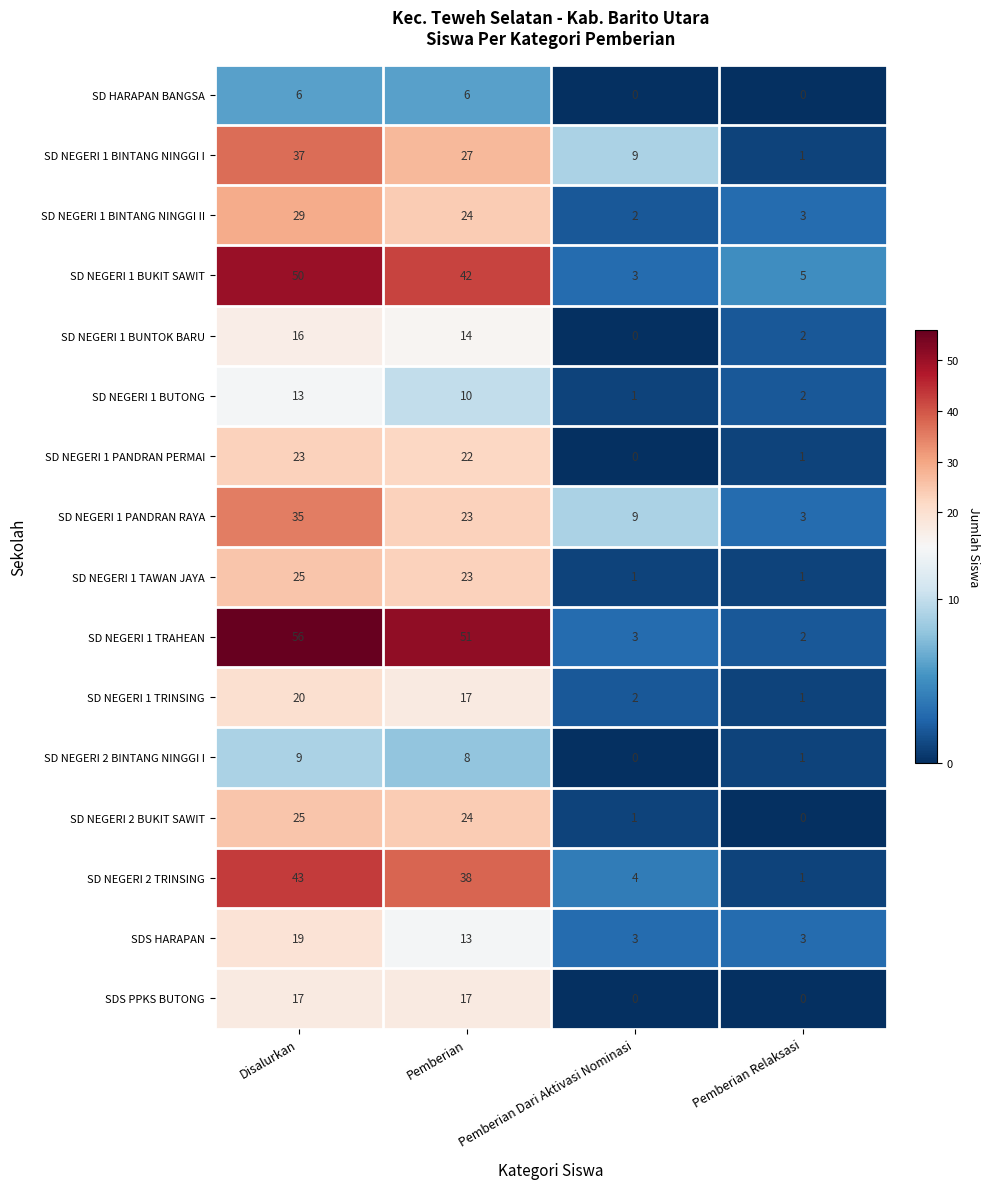

Which series has the widest spread of values?

SD NEGERI 1 TRAHEAN